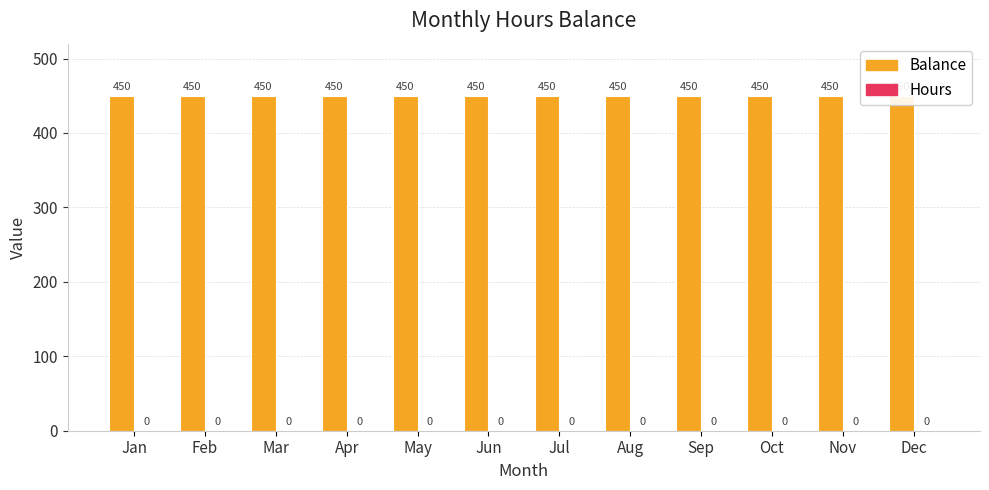

Which series changed the most between May and Jul?

Balance